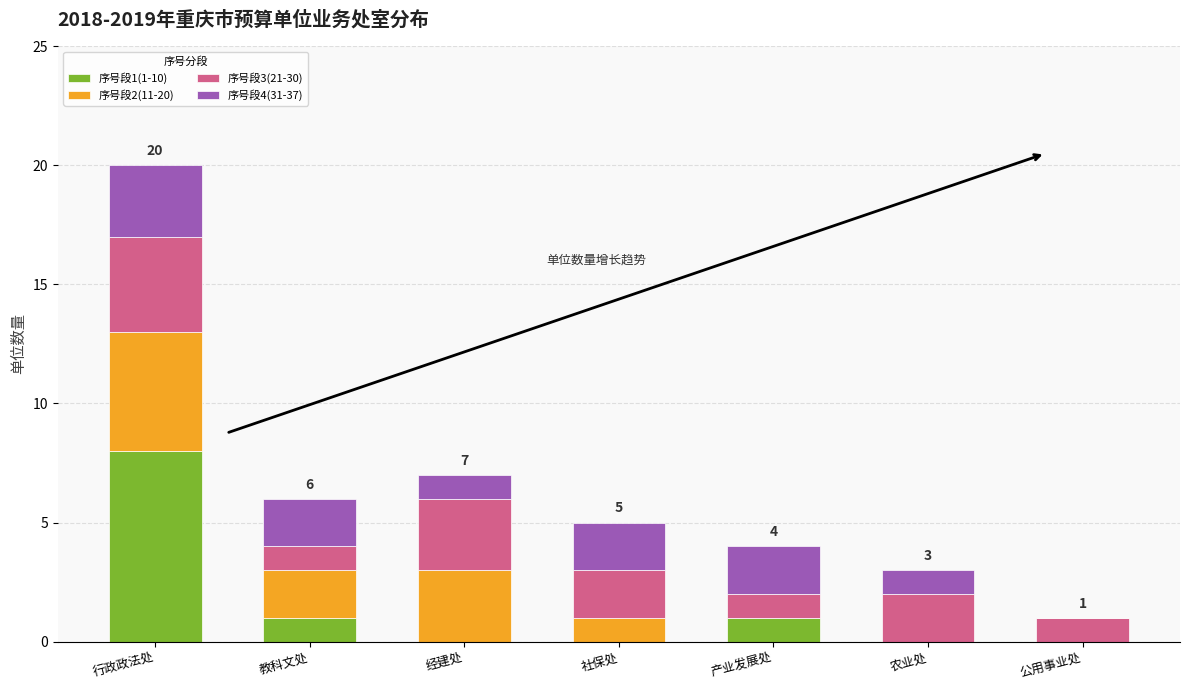

At which category is the sum across all series the highest?

行政政法处